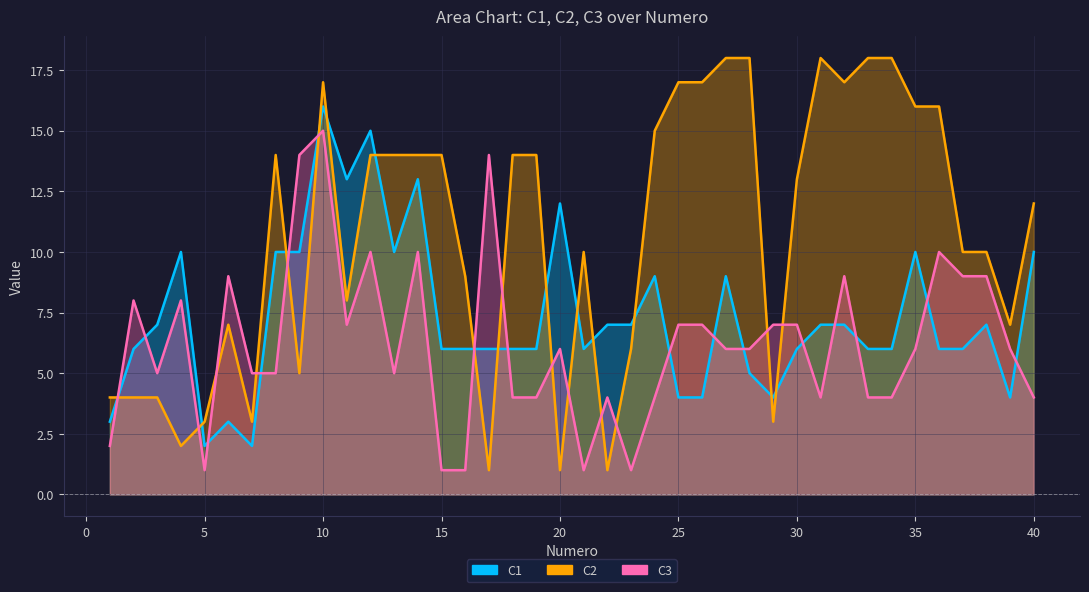

Reading left to right, list all the values displayed in this chart.

C1: 1=3	2=6	3=7	4=10	5=2	6=3	7=2	8=10	9=10	10=16	11=13	12=15	13=10	14=13	15=6	16=6	17=6	18=6	19=6	20=12	21=6	22=7	23=7	24=9	25=4	26=4	27=9	28=5	29=4	30=6	31=7	32=7	33=6	34=6	35=10	36=6	37=6	38=7	39=4	40=10
C2: 1=4	2=4	3=4	4=2	5=3	6=7	7=3	8=14	9=5	10=17	11=8	12=14	13=14	14=14	15=14	16=9	17=1	18=14	19=14	20=1	21=10	22=1	23=6	24=15	25=17	26=17	27=18	28=18	29=3	30=13	31=18	32=17	33=18	34=18	35=16	36=16	37=10	38=10	39=7	40=12
C3: 1=2	2=8	3=5	4=8	5=1	6=9	7=5	8=5	9=14	10=15	11=7	12=10	13=5	14=10	15=1	16=1	17=14	18=4	19=4	20=6	21=1	22=4	23=1	24=4	25=7	26=7	27=6	28=6	29=7	30=7	31=4	32=9	33=4	34=4	35=6	36=10	37=9	38=9	39=6	40=4